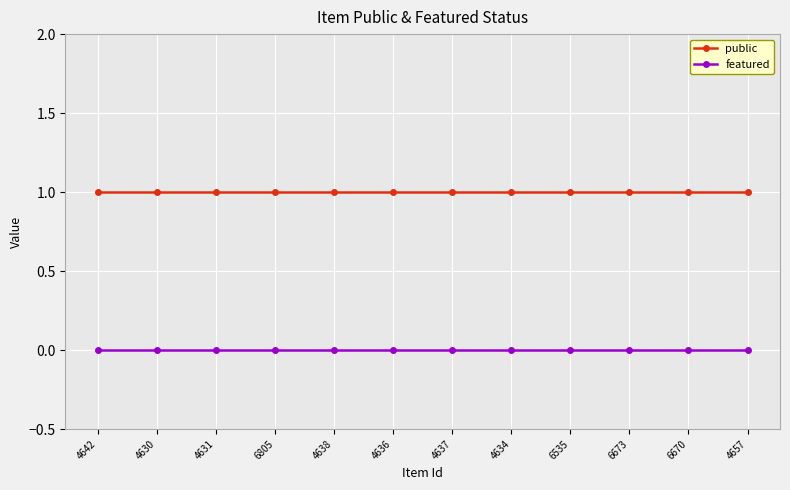

Reading left to right, list all the values displayed in this chart.

public: 1	1	1	1	1	1	1	1	1	1	1	1
featured: 0	0	0	0	0	0	0	0	0	0	0	0